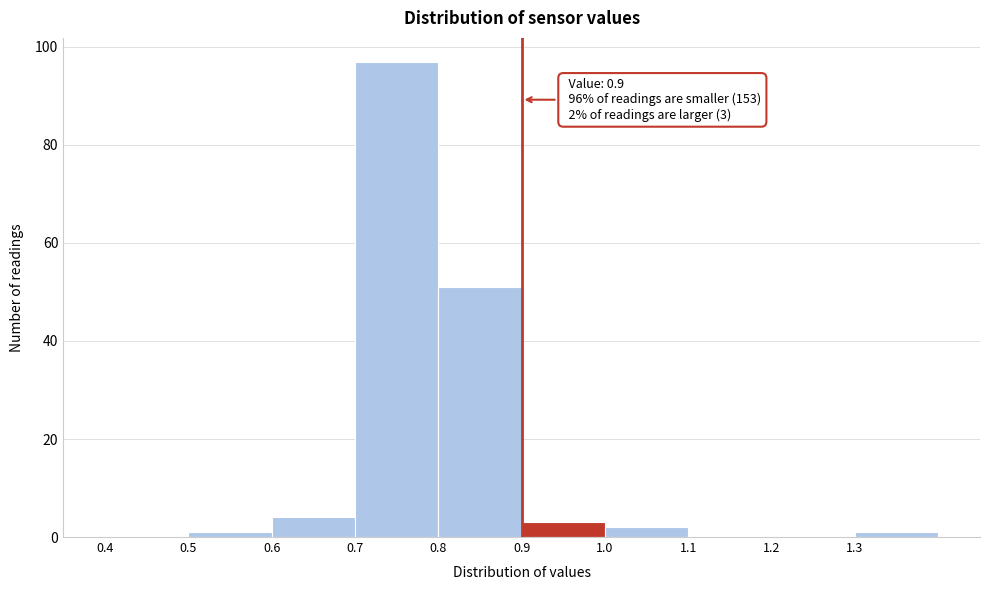

Over which range of the x-axis is the bar tallest?

0.7 to 0.8